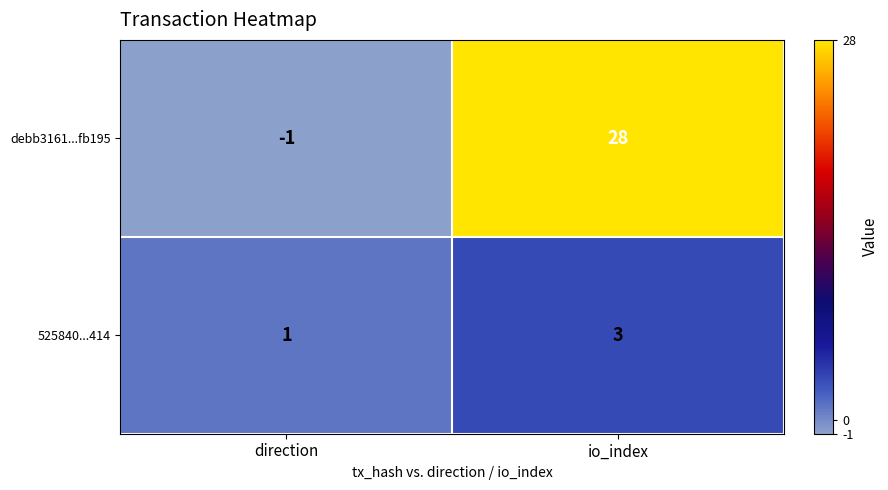

At io_index, list the series in order from largest to smallest.

debb3161...fb195, 525840...414